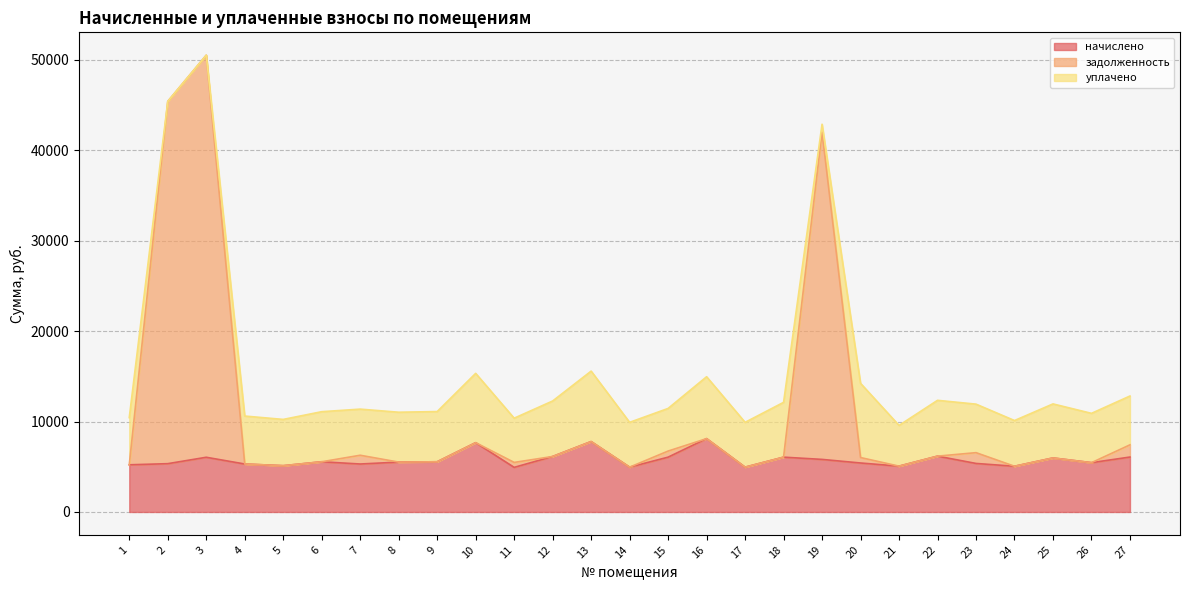

What is the total value across all series at 17?

9911.2